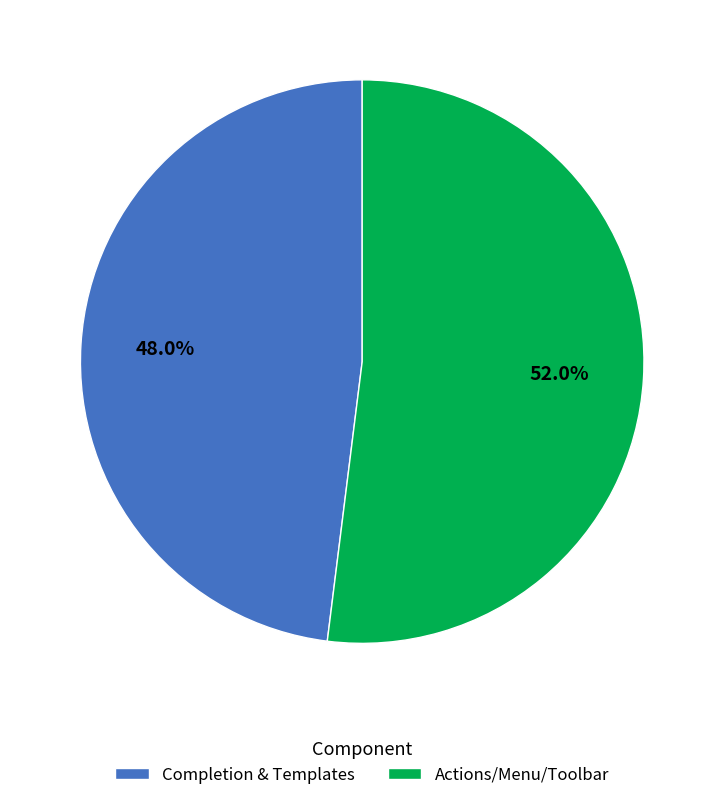

Which category has the biggest portion of the pie?

Actions/Menu/Toolbar